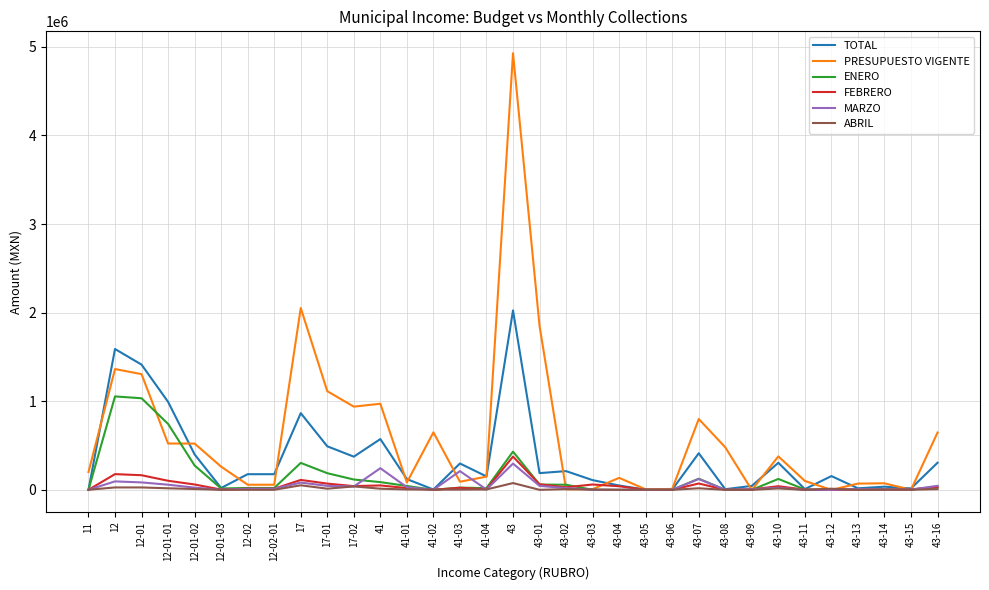

Which series has the largest total across all categories?

PRESUPUESTO VIGENTE